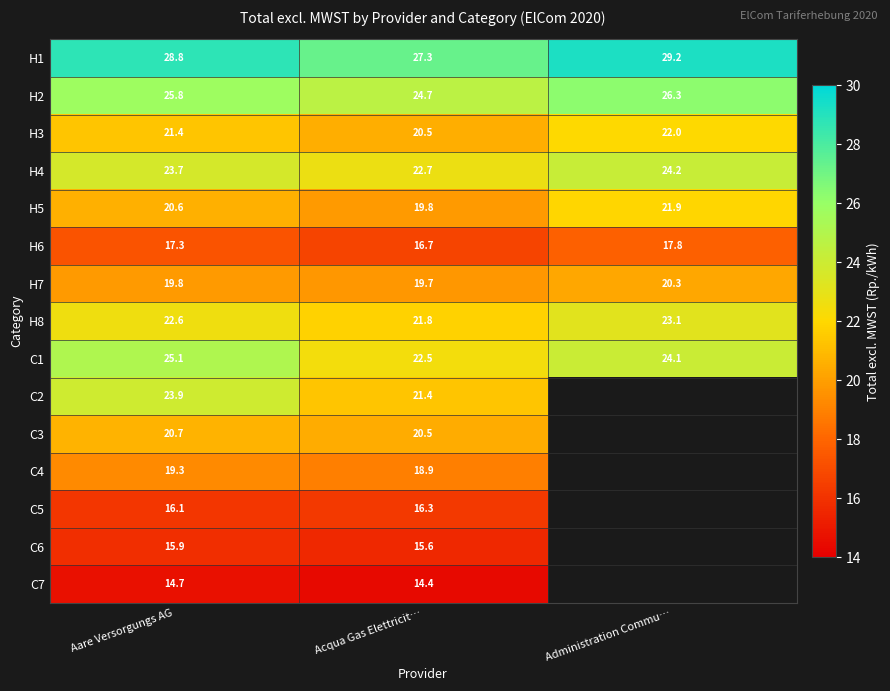

Where is H5 nearest to the value 20?

Acqua Gas Elettricit…